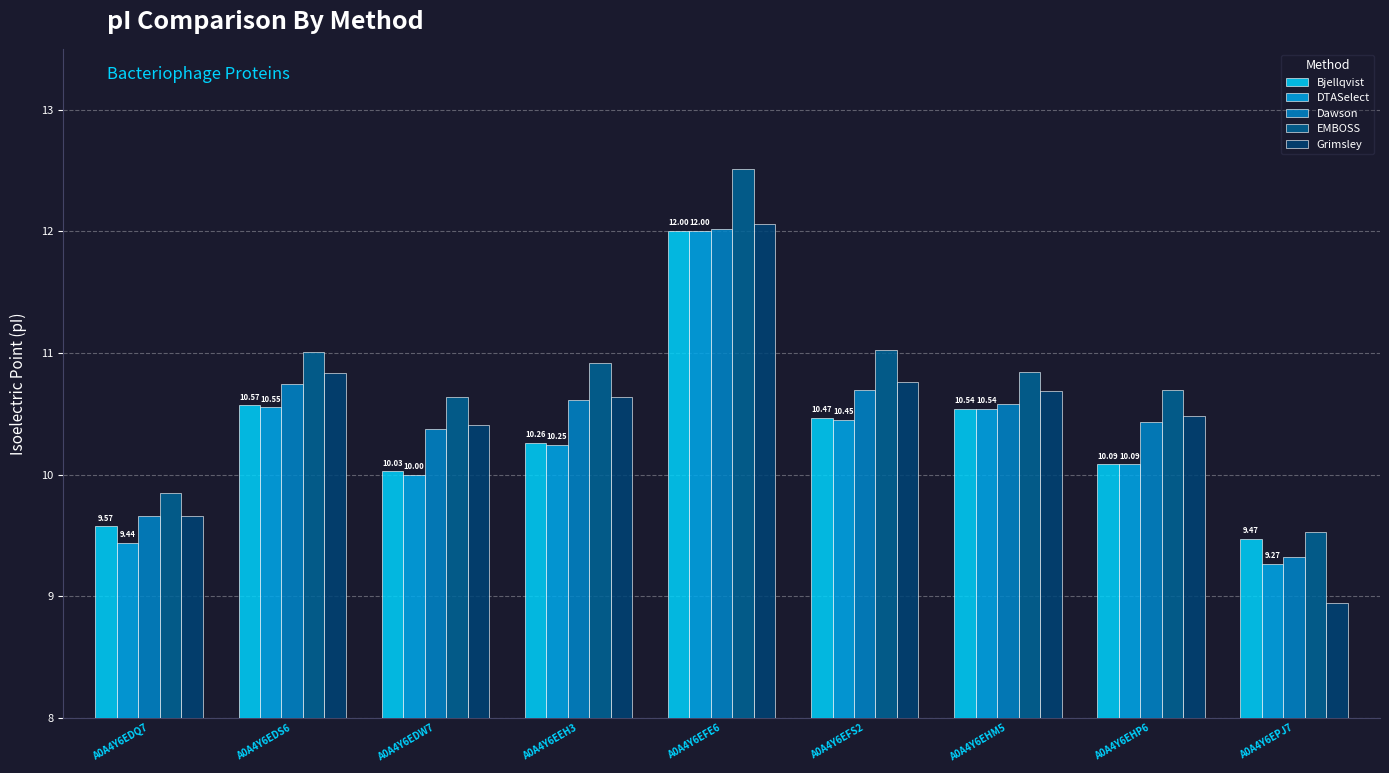

Which series has the widest spread of values?

Grimsley